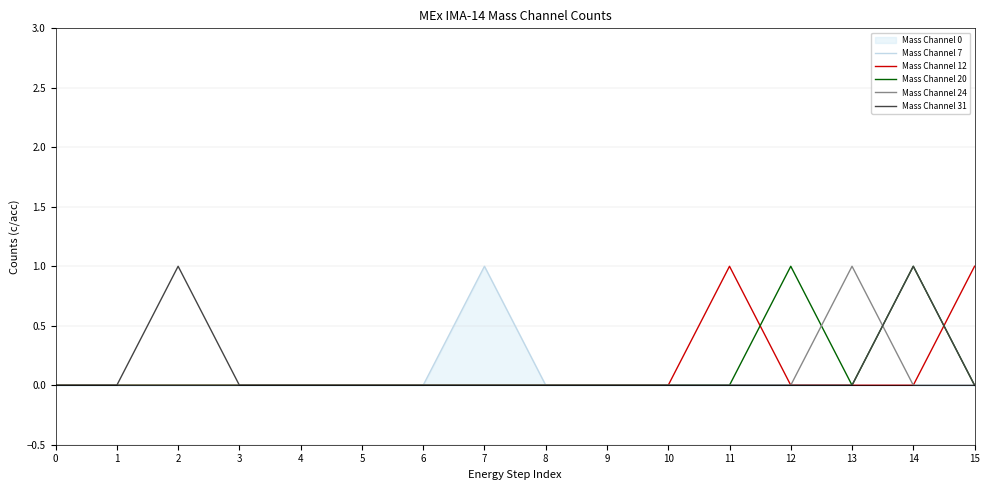

How many series are shown in this chart?

5